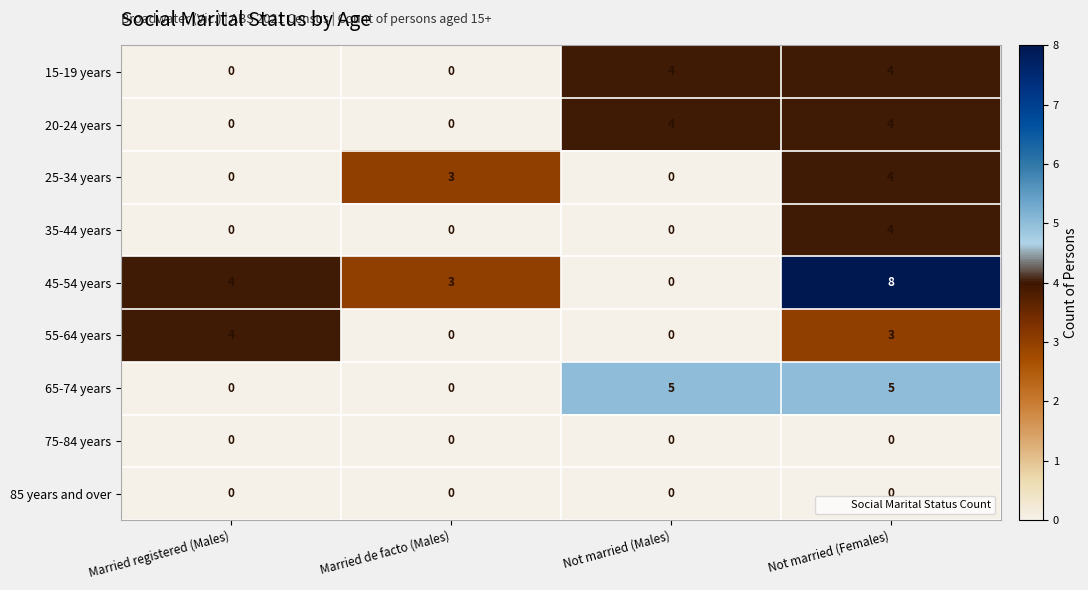

What is the spread (max minus min) of values at Not married (Females)?

8